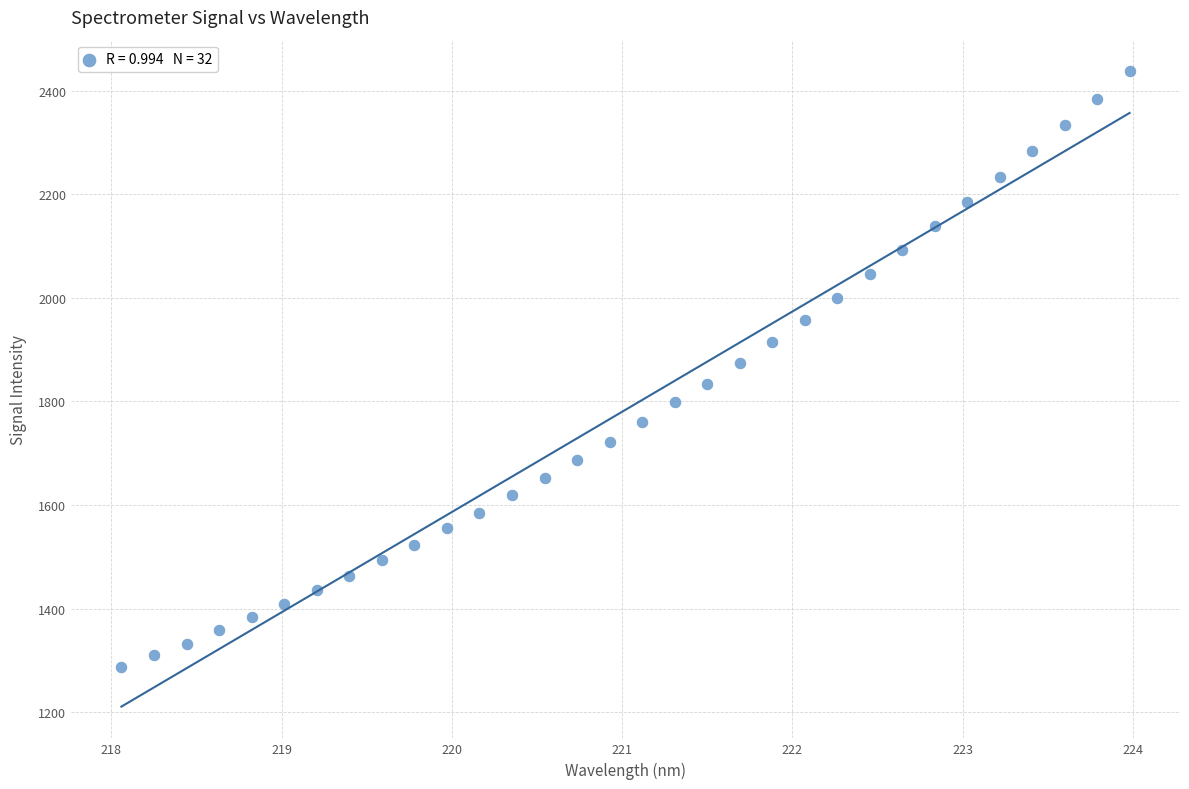

What is the range of X values (max minus min)?

5.9